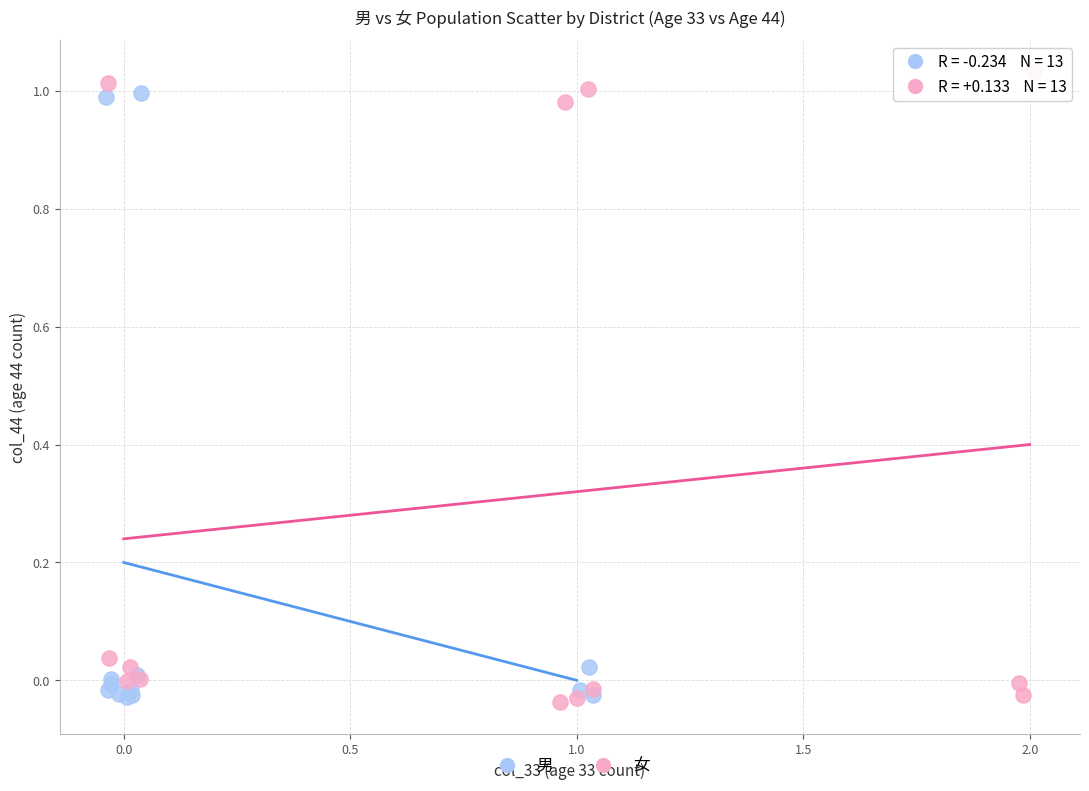

Which series has the widest spread of Y values?

女